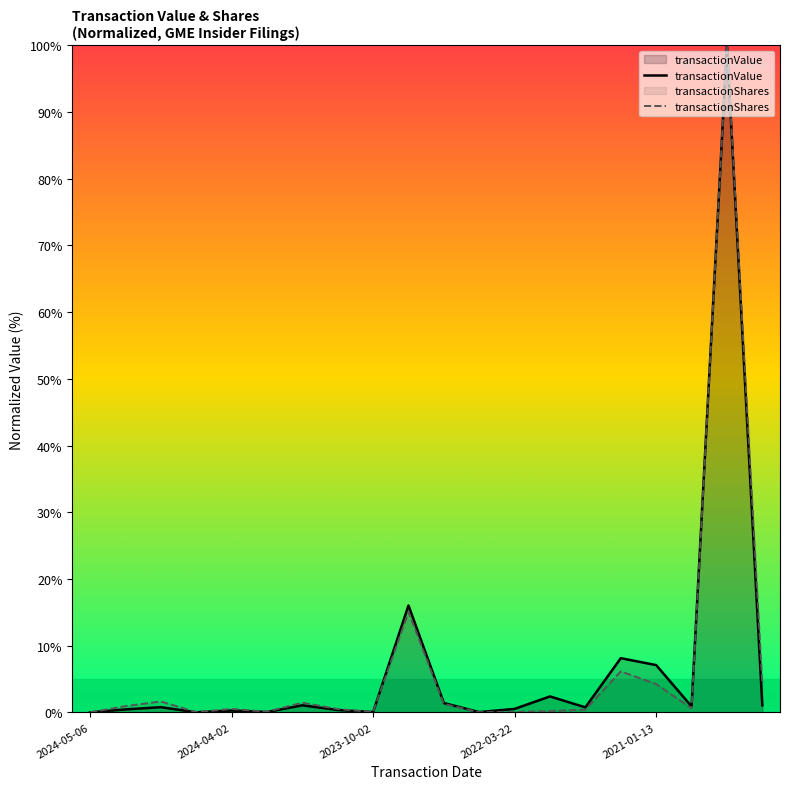

What is the highest value of the transactionShares series?

100.0